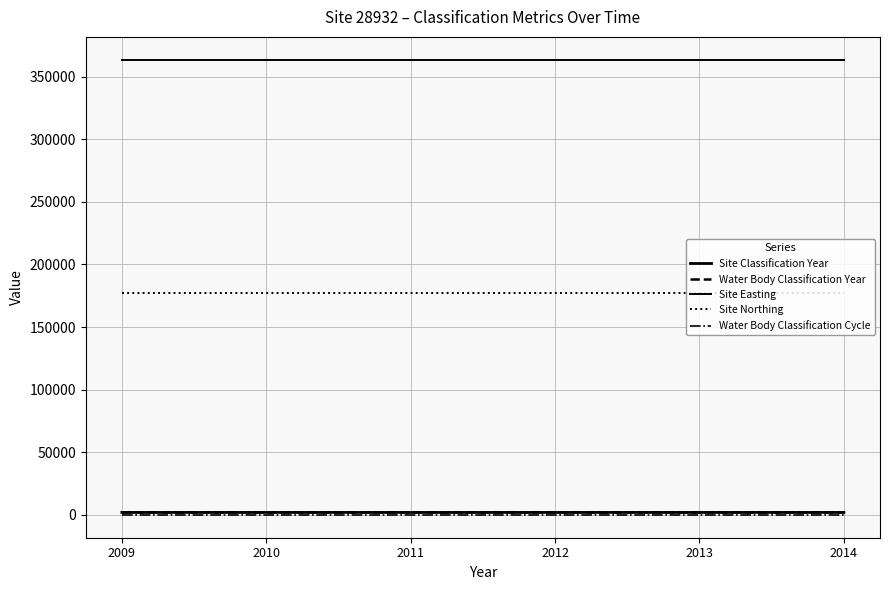

What is the maximum value shown in the chart?

363451